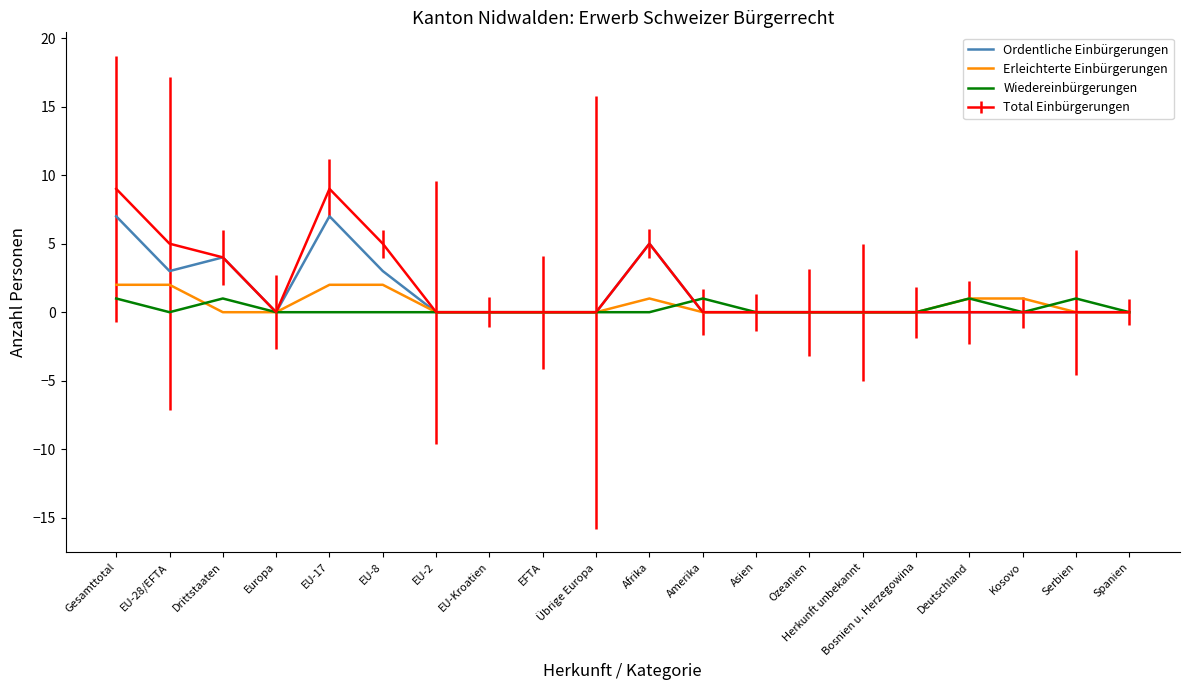

How many interior local valleys does the Ordentliche Einbürgerungen series have?

2